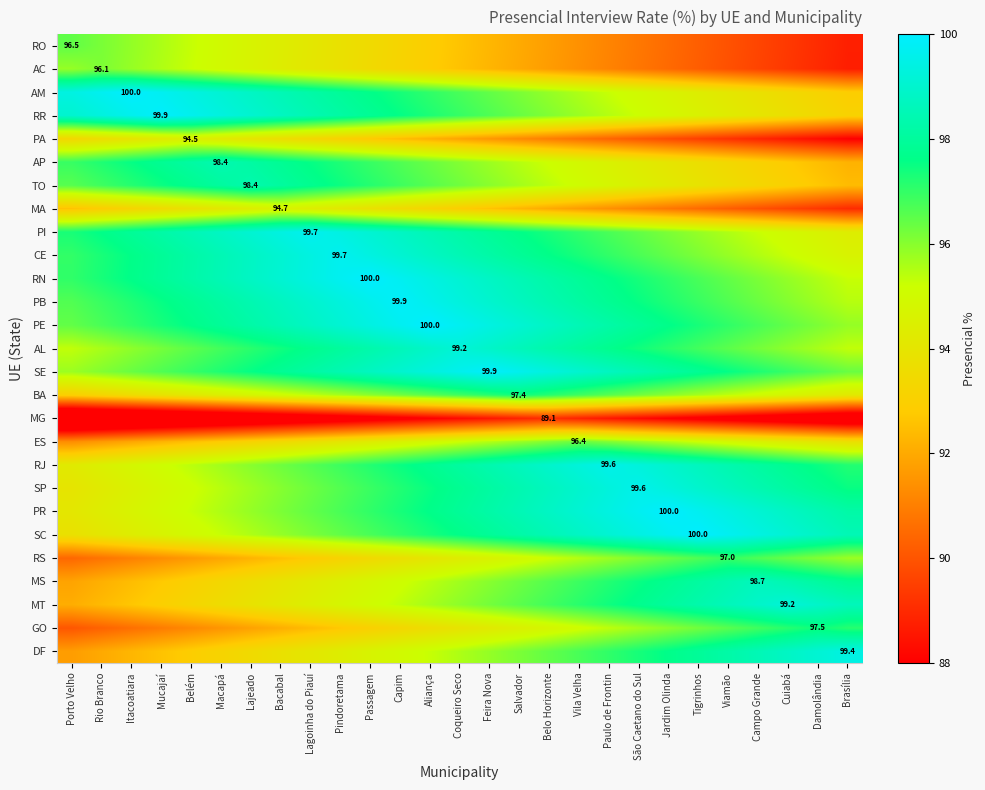

True or false: GO has a value of 135.6 at Campo Grande.

False